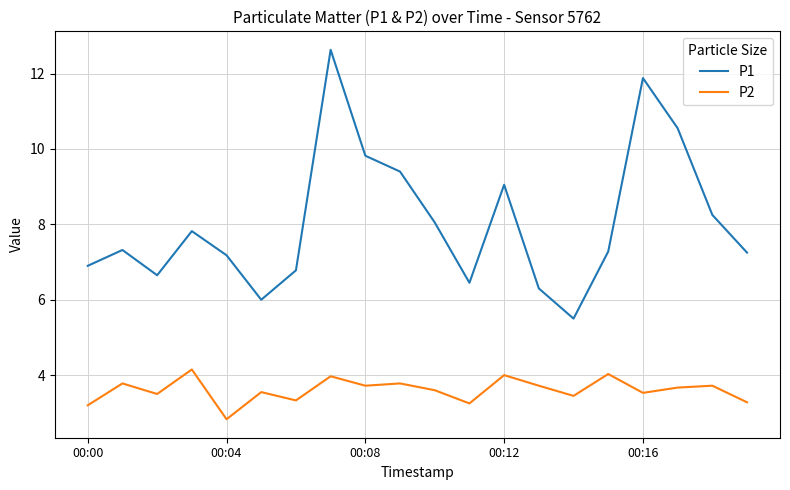

List the series in order of their peak value, highest first.

P1, P2